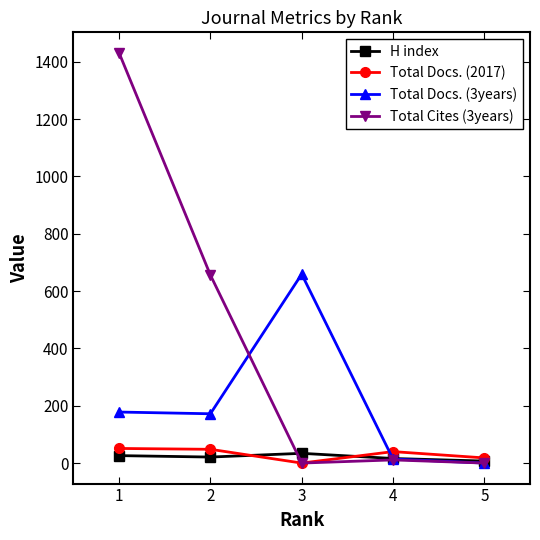

The value of Total Docs. (3years) at 3 is 435. True or false?

False